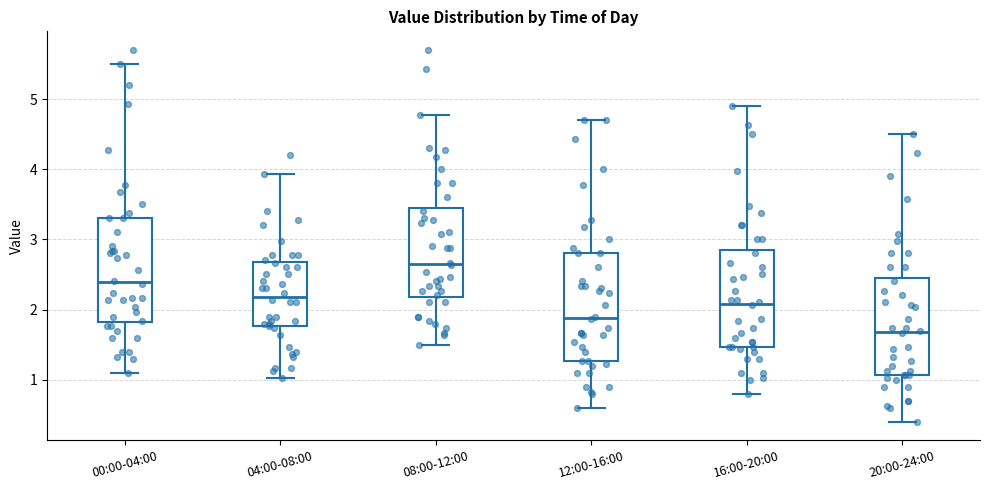

Reading left to right, read every box against the y-axis: the position of its median line, the range the box covers, and the ends of its whiskers. The values are not printed on the chart, so give them approximately, as read against the axis.

00:00-04:00: median 2.4, box 1.8 to 3.3, whiskers 1.1 to 5.5
04:00-08:00: median 2.2, box 1.8 to 2.7, whiskers 1.0 to 3.9
08:00-12:00: median 2.7, box 2.2 to 3.5, whiskers 1.5 to 4.8
12:00-16:00: median 1.9, box 1.3 to 2.8, whiskers 0.6 to 4.7
16:00-20:00: median 2.1, box 1.5 to 2.9, whiskers 0.8 to 4.9
20:00-24:00: median 1.7, box 1.1 to 2.5, whiskers 0.4 to 4.5